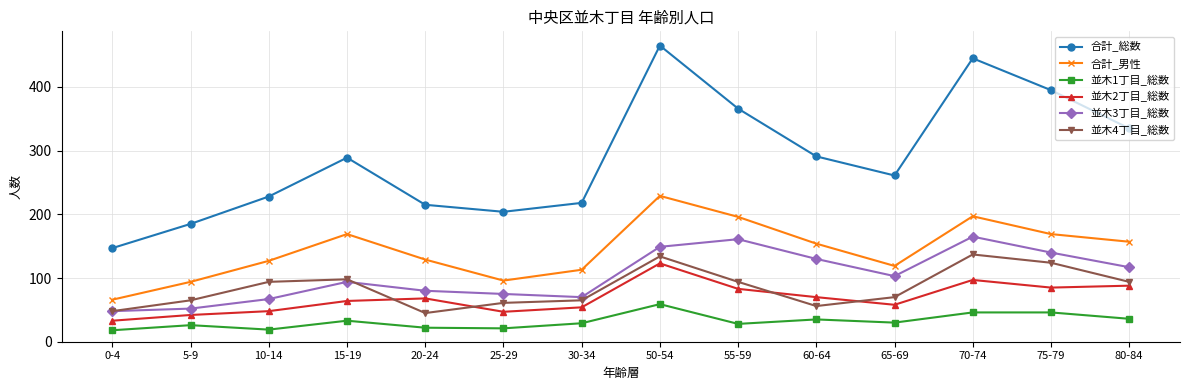

Count the number of categories in the chart.

14